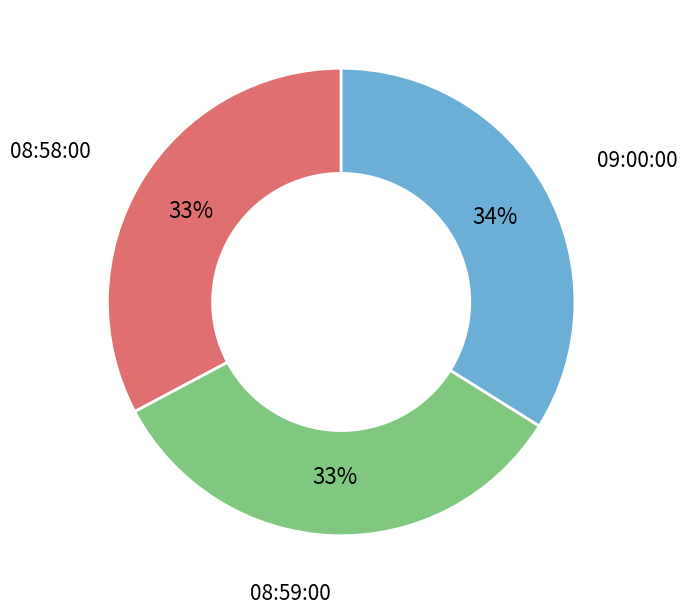

Which has a higher value, 08:59:00 or 09:00:00?

09:00:00